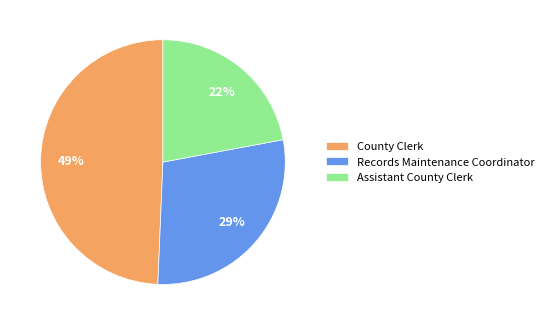

To the nearest percent, what is the average slice percentage?

33%